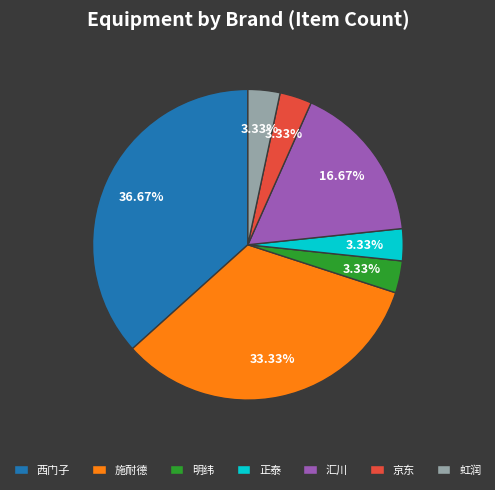

Combined, do 虹润 and 明纬 account for over 50%?

No